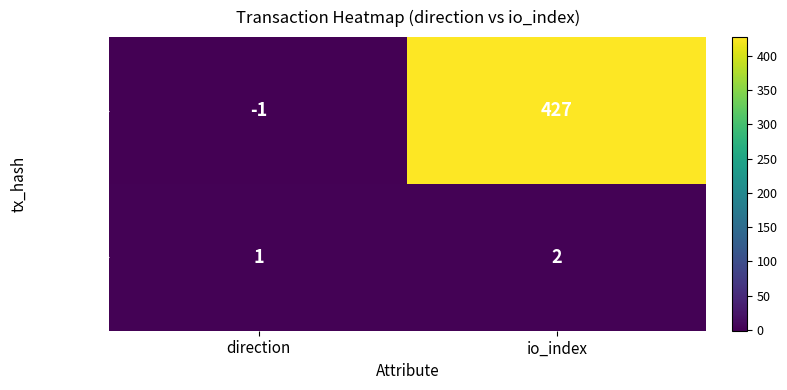

Reading left to right, transcribe all the data shown in this chart.

16e87b0c...: -1	427
a49793bb...: 1	2